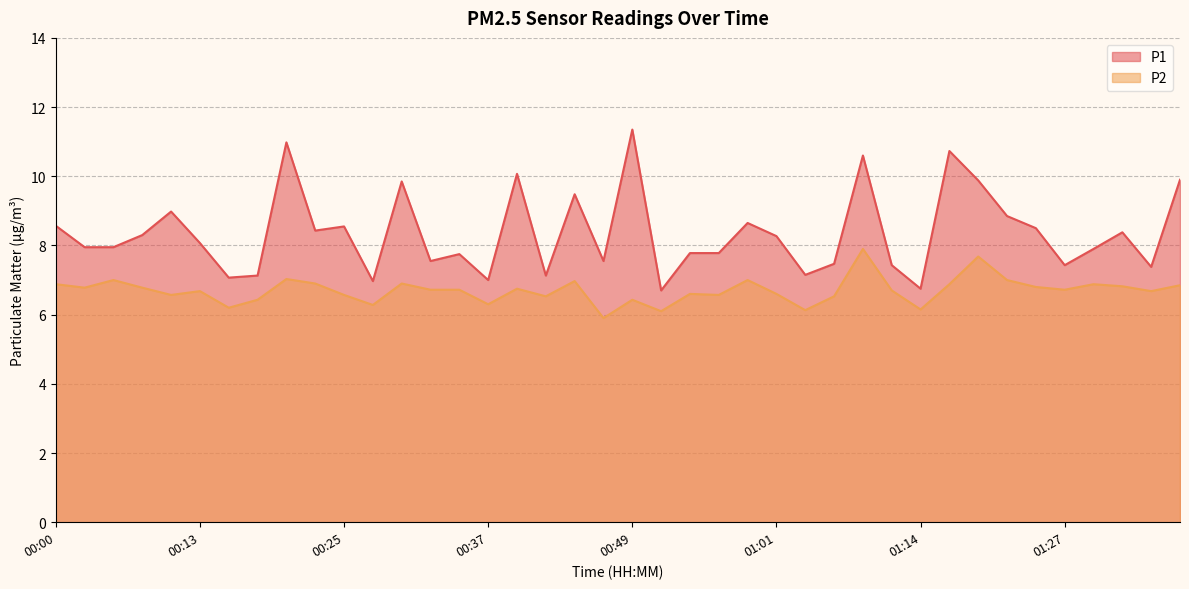

What is the greatest value displayed?

11.3